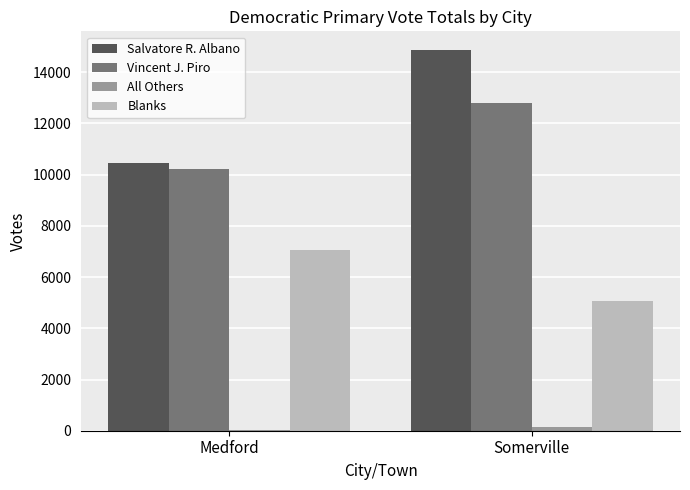

The value of Vincent J. Piro at Somerville is 12790. True or false?

True